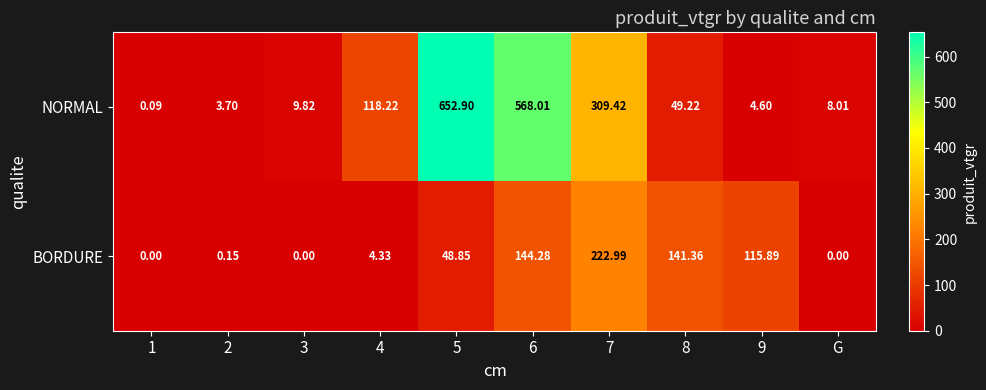

Which series has the widest spread of values?

NORMAL